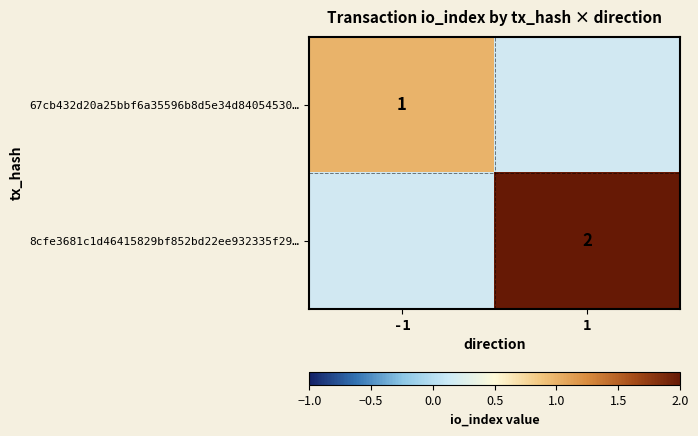

What is the smallest value displayed?

1.0